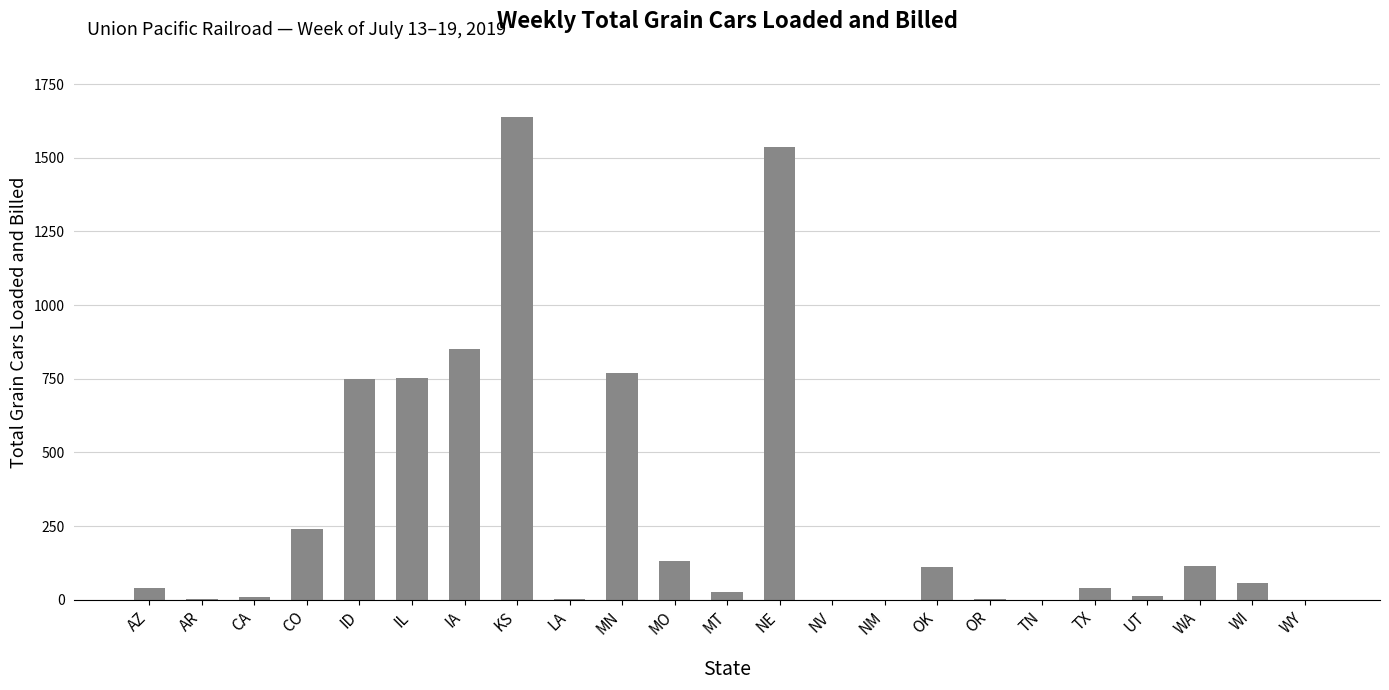

Is it true that the value at NM is 0?

True